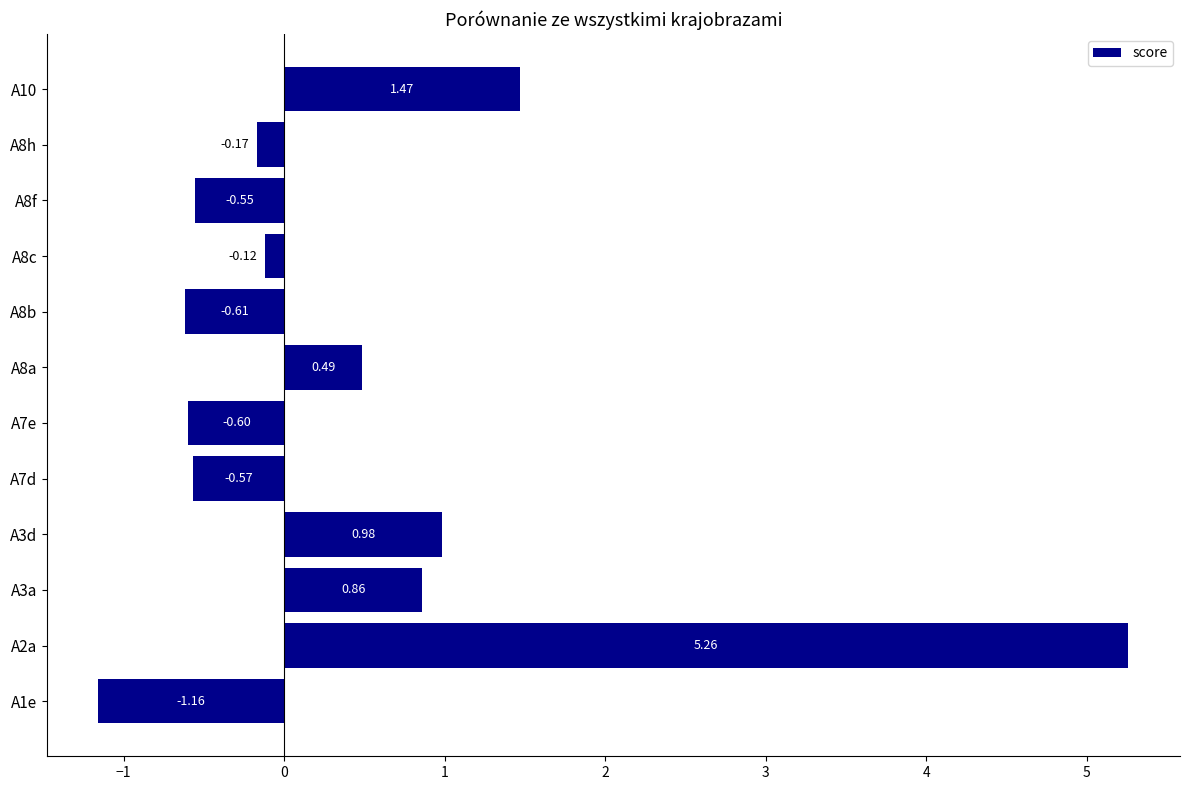

List the labels in order of value, smallest first.

A1e, A8b, A7e, A7d, A8f, A8h, A8c, A8a, A3a, A3d, A10, A2a